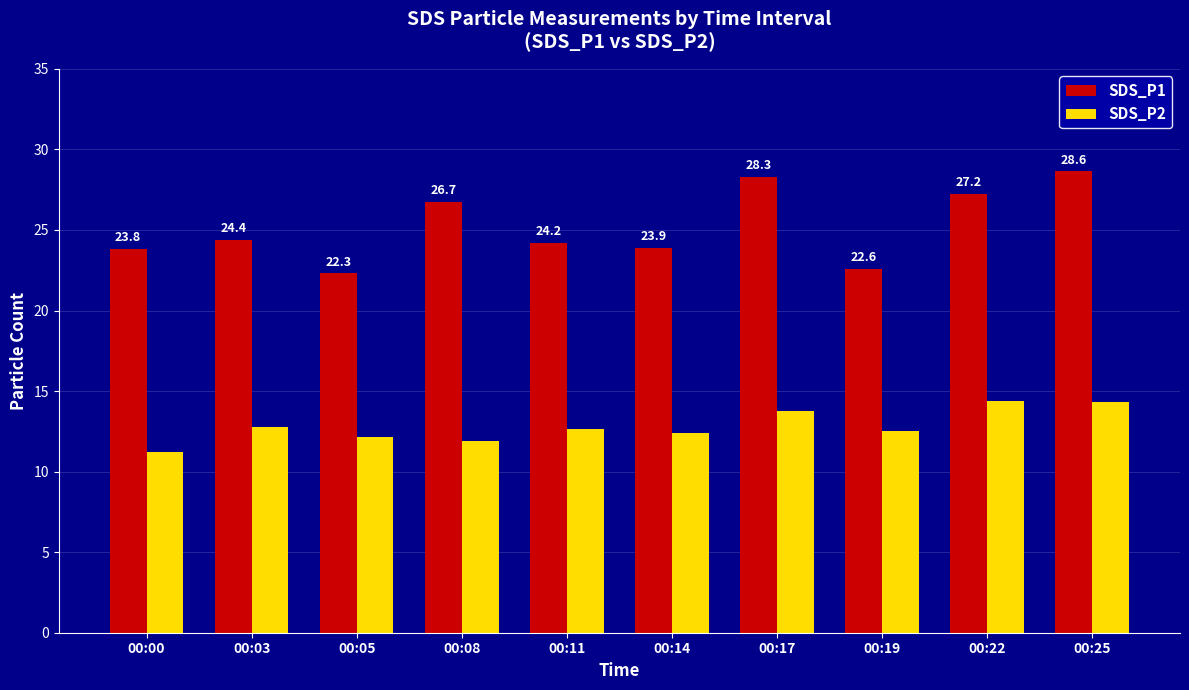

List the labels in order of SDS_P1 value, smallest first.

00:05, 00:19, 00:00, 00:14, 00:11, 00:03, 00:08, 00:22, 00:17, 00:25